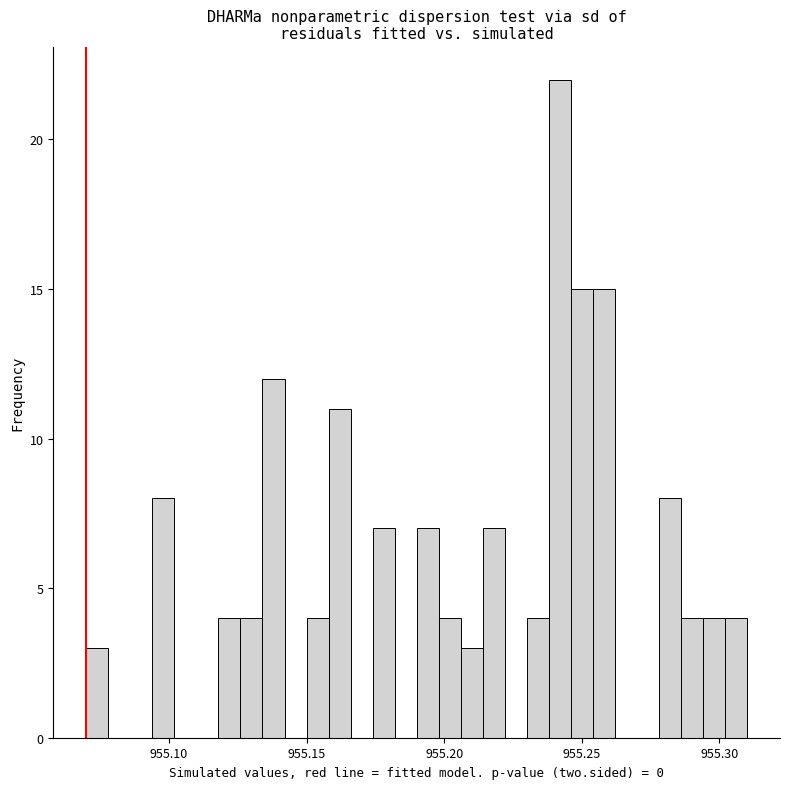

Around what value on the x-axis is the tallest bar? Give the approximate position of its centre, as read against the axis.

955.240